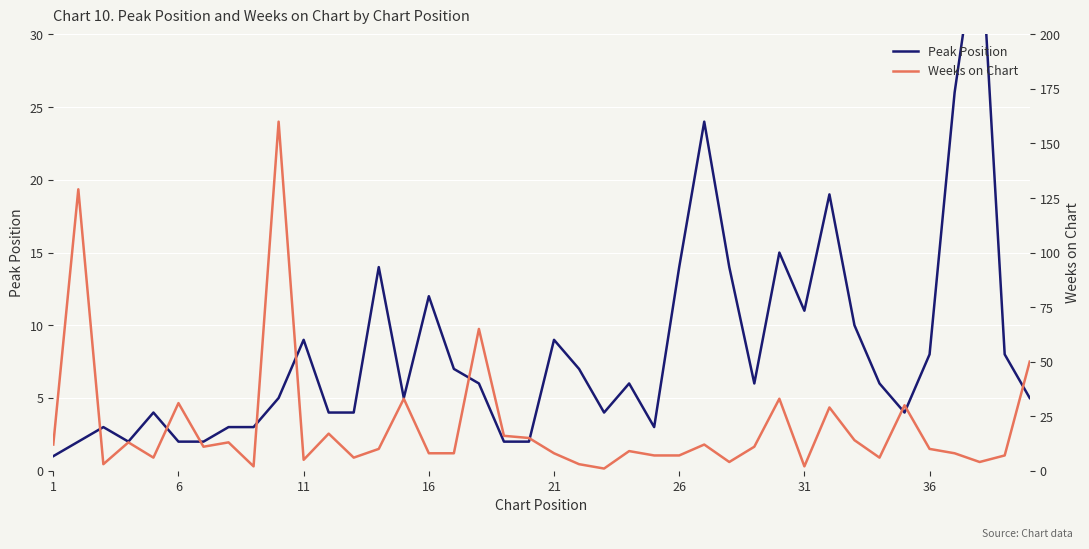

Rank the series by their maximum value, from highest to lowest.

Weeks on Chart, Peak Position